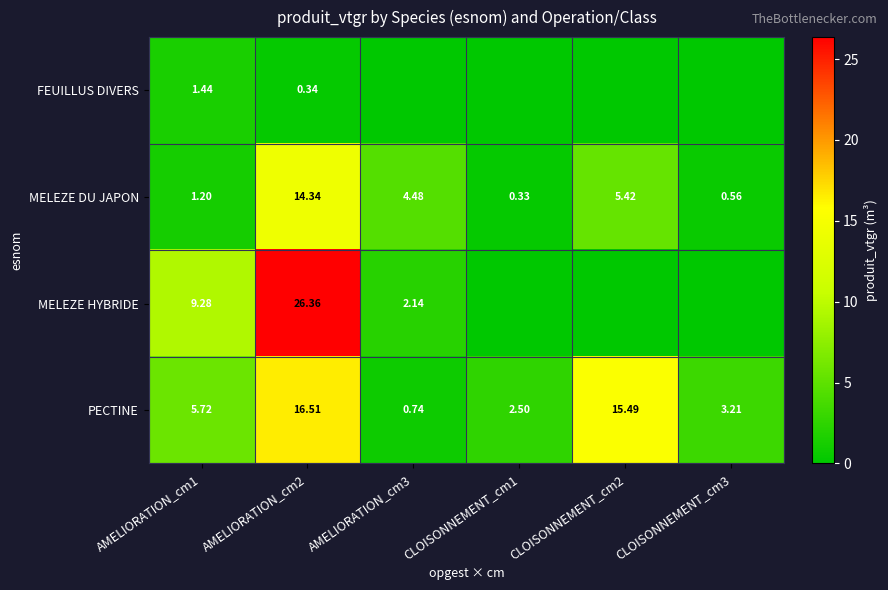

Is the value of FEUILLUS DIVERS at AMELIORATION_cm1 greater than the value of PECTINE at AMELIORATION_cm1?

No